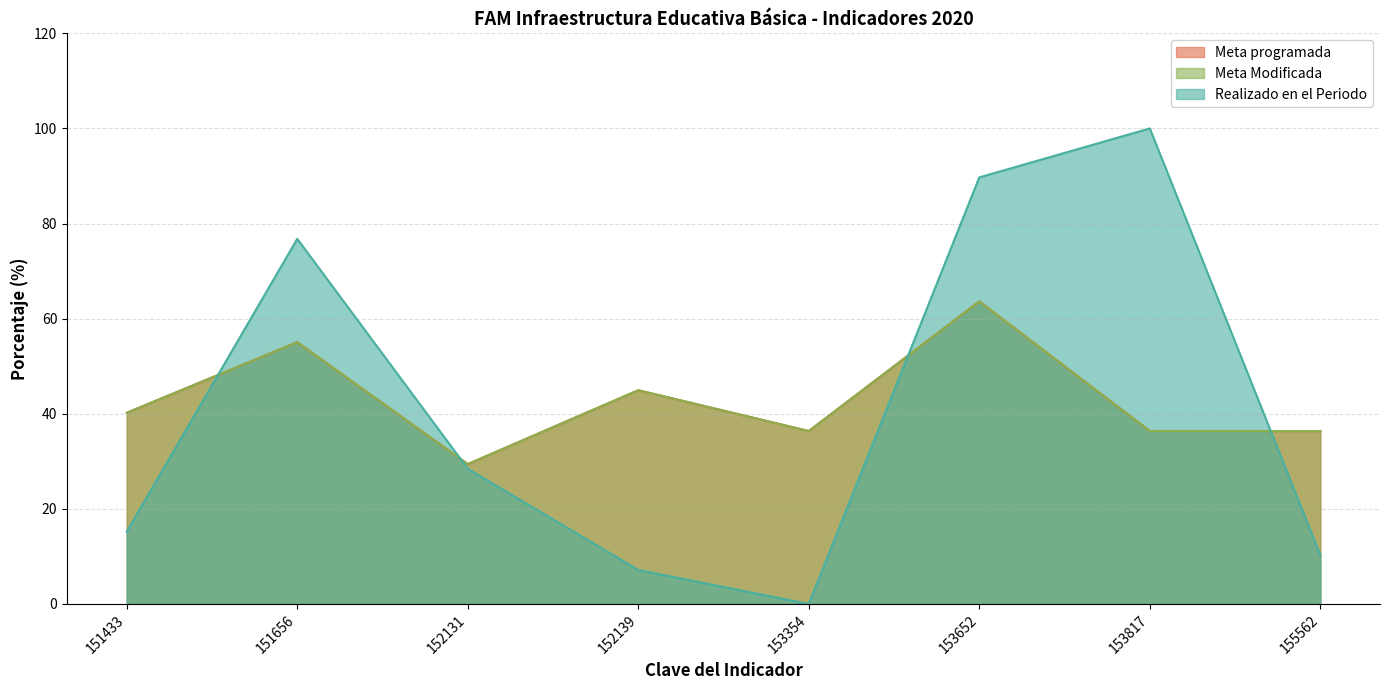

How many values in the Realizado en el Periodo series exceed 28?

4